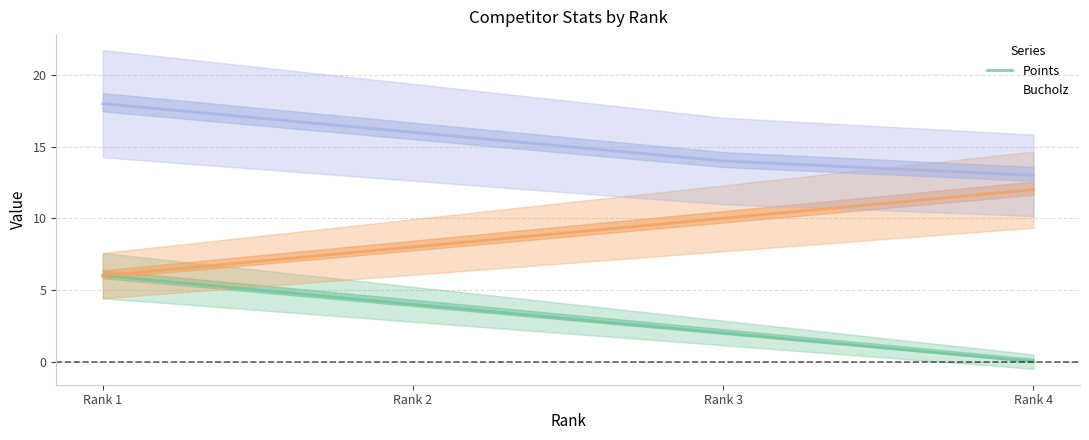

True or false: Points and Bucholz intersect in this chart.

False